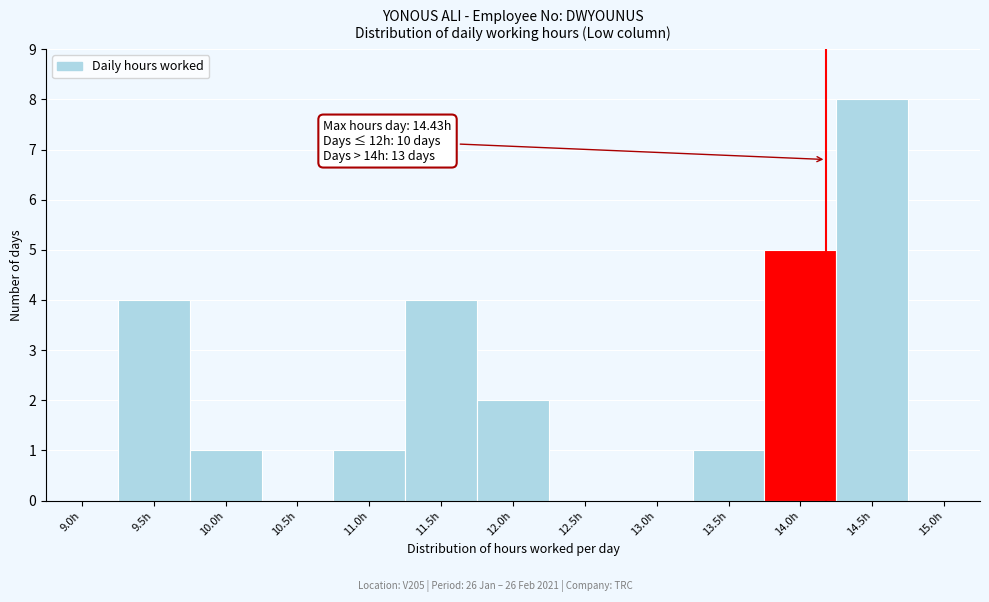

Reading left to right, list all the values displayed in this chart.

9.0h=0	9.5h=4	10.0h=1	10.5h=0	11.0h=1	11.5h=4	12.0h=2	12.5h=0	13.0h=0	13.5h=1	14.0h=5	14.5h=8	15.0h=0